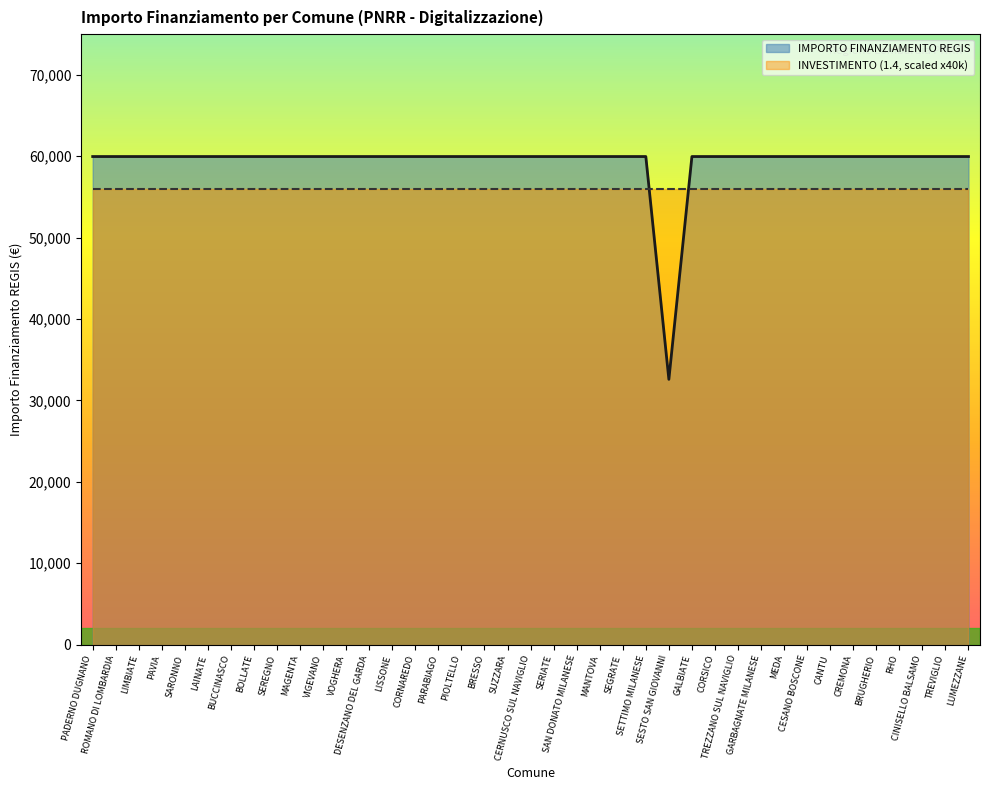

Reading left to right, transcribe all the data shown in this chart.

59966	59966	59966	59966	59966	59966	59966	59966	59966	59966	59966	59966	59966	59966	59966	59966	59966	59966	59966	59966	59966	59966	59966	59966	59966	32589	59966	59966	59966	59966	59966	59966	59966	59966	59966	59966	59966	59966	59966